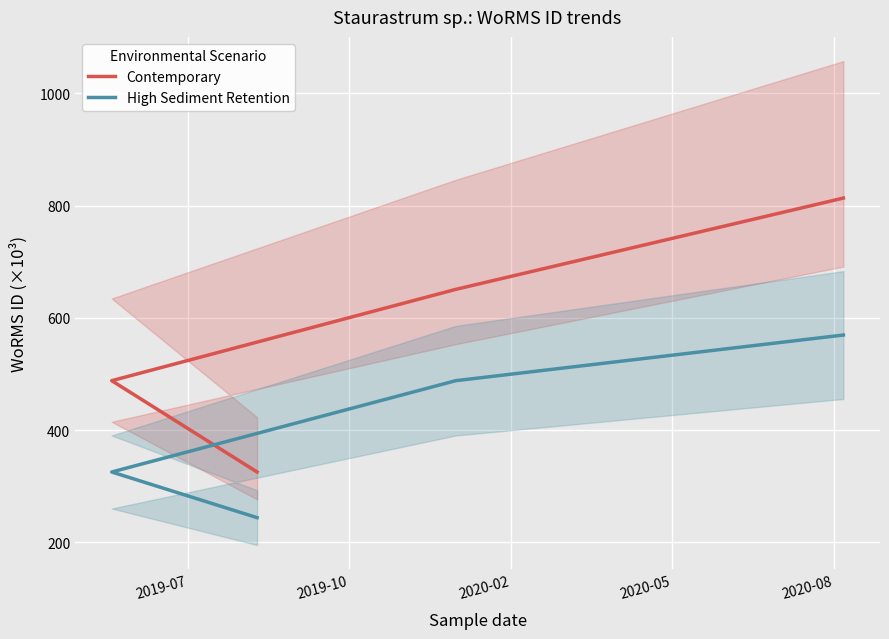

Is this an area chart (filled region under the line)?

No